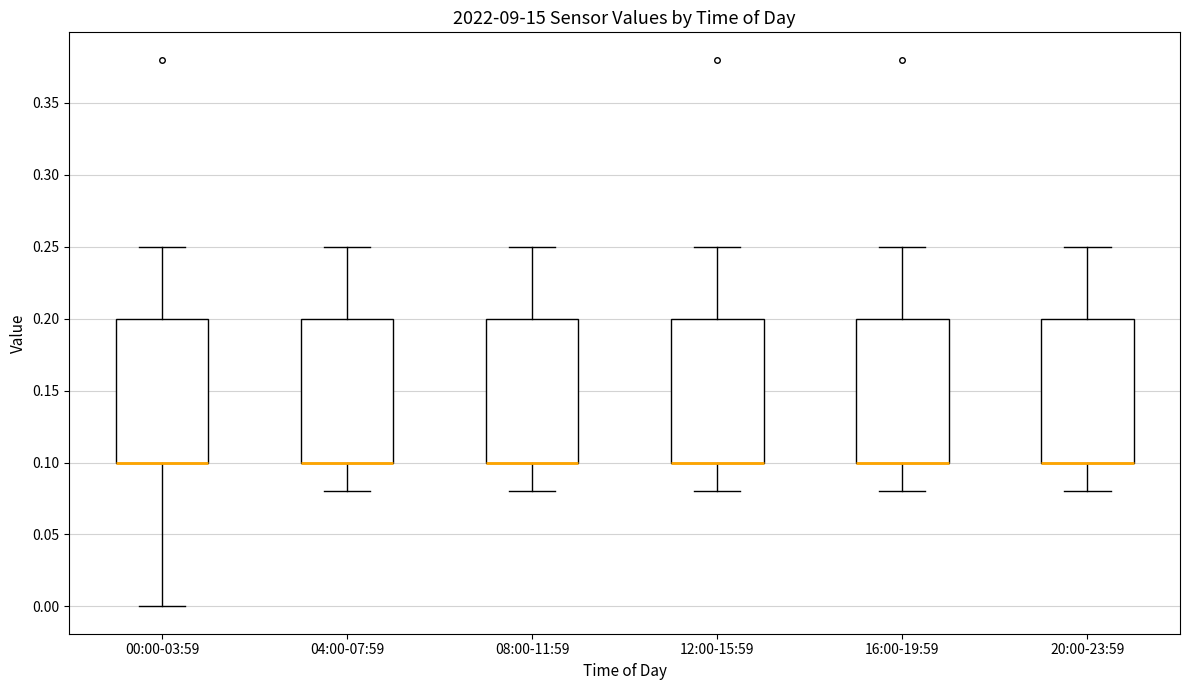

Reading left to right, transcribe this box plot: for each box, give where its median line is, the range the box spans, and where its two whiskers end, as read against the y-axis. The values are not printed on the chart, so give them approximately, as read against the axis.

00:00-03:59: median 0.10 (drawn on the box's lower edge), box 0.10 to 0.20, whiskers 0.00 to 0.25
04:00-07:59: median 0.10 (drawn on the box's lower edge), box 0.10 to 0.20, whiskers 0.08 to 0.25
08:00-11:59: median 0.10 (drawn on the box's lower edge), box 0.10 to 0.20, whiskers 0.08 to 0.25
12:00-15:59: median 0.10 (drawn on the box's lower edge), box 0.10 to 0.20, whiskers 0.08 to 0.25
16:00-19:59: median 0.10 (drawn on the box's lower edge), box 0.10 to 0.20, whiskers 0.08 to 0.25
20:00-23:59: median 0.10 (drawn on the box's lower edge), box 0.10 to 0.20, whiskers 0.08 to 0.25